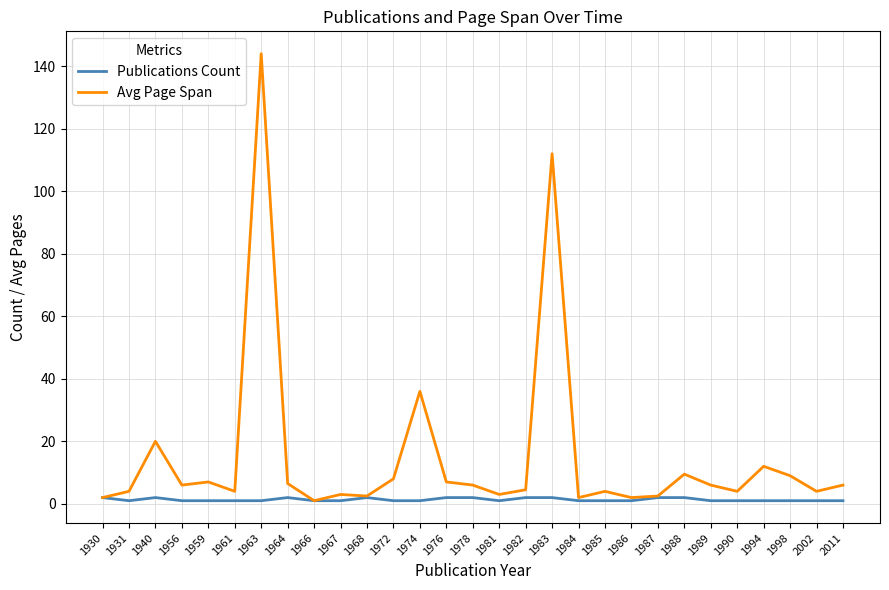

Is it true that Avg Page Span equals 11.9 at 1976?

False